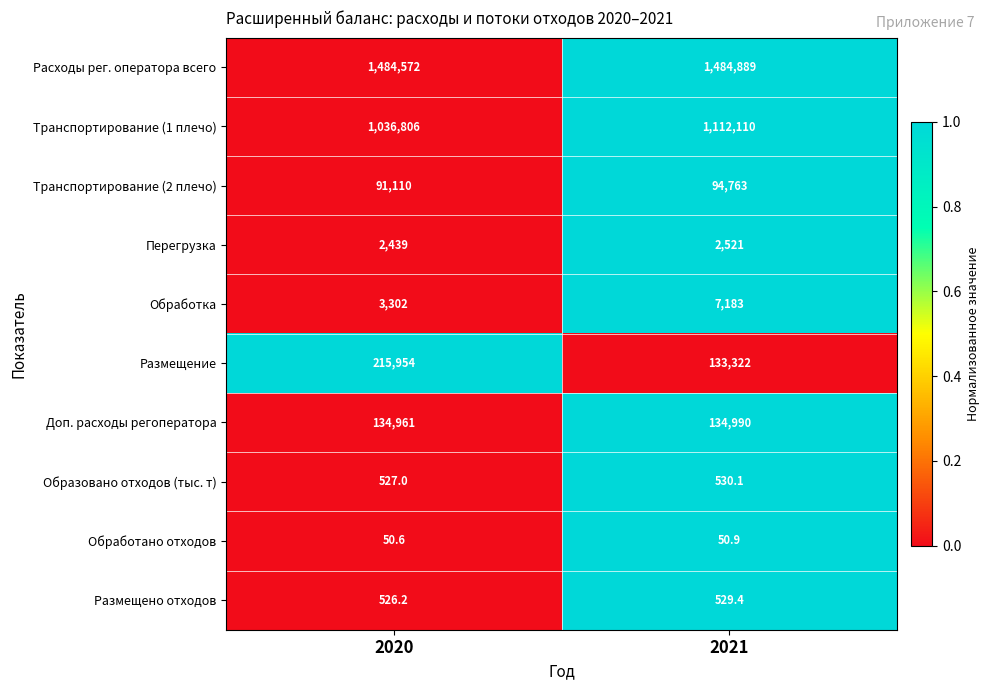

What is the difference between the maximum and minimum values in the Образовано отходов (тыс. т) series?

3.1